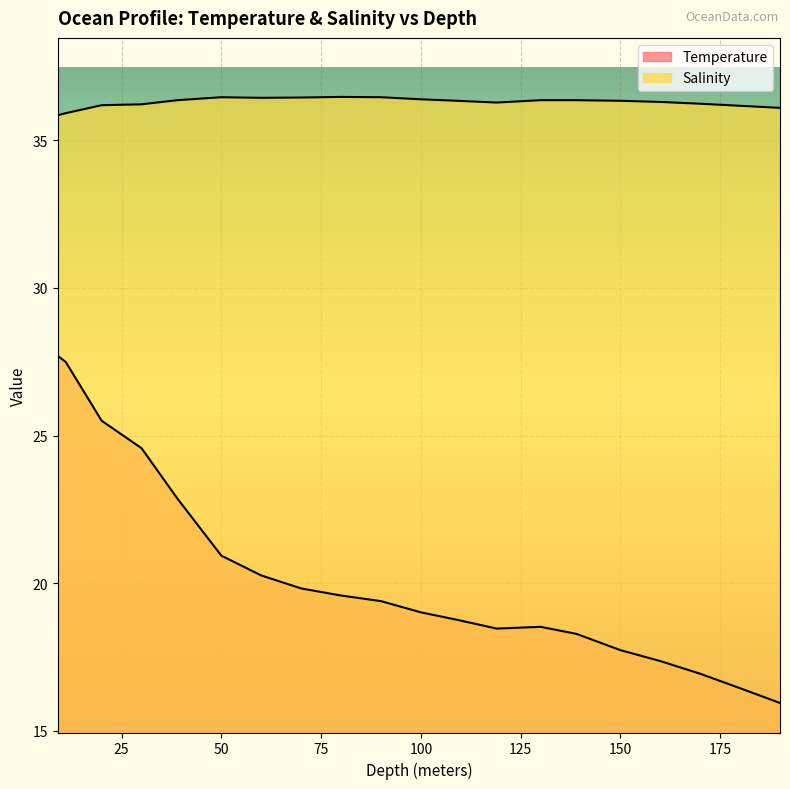

How many distinct data groups are displayed?

2